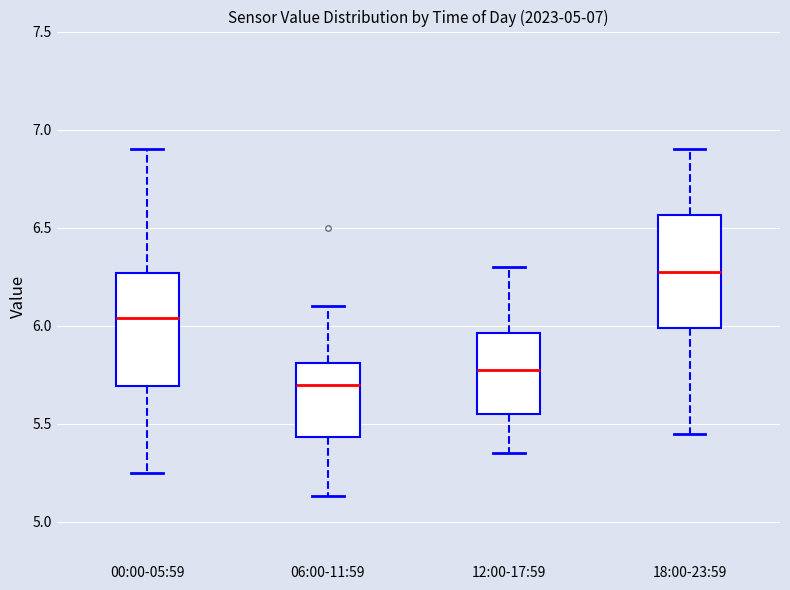

Which box's median line is the highest?

18:00-23:59